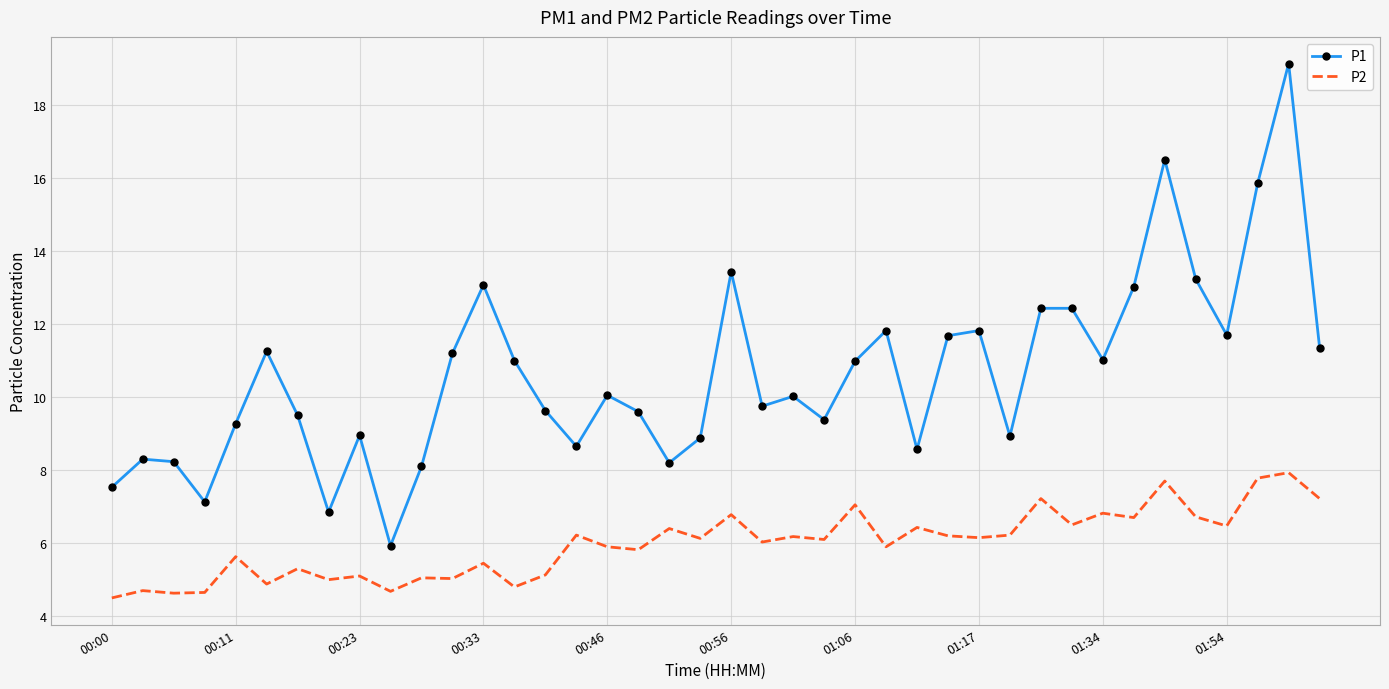

What is the sum of all P2 values?

239.1